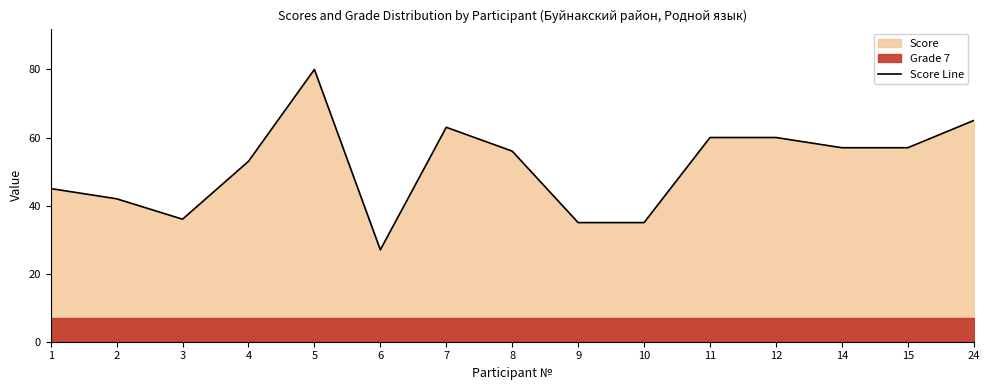

True or false: the data shows 98 at 8.

False